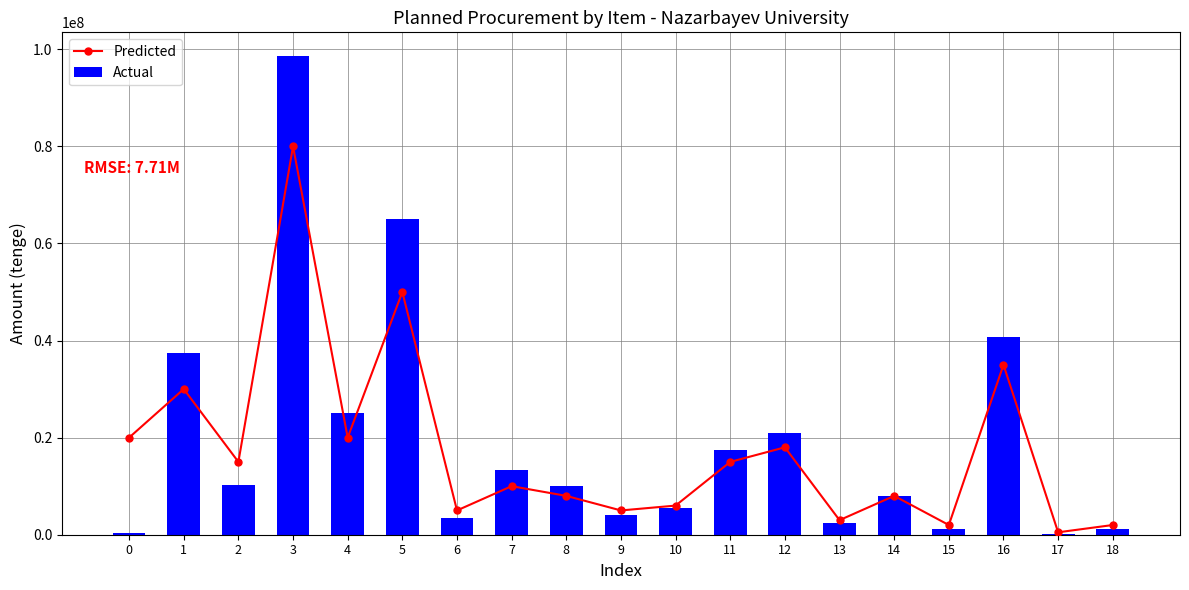

Reading left to right, what are all the values shown in this chart?

Predicted: 20000000	30000000	15000000	80000000	20000000	50000000	5000000	10000000	8000000	5000000	6000000	15000000	18000000	3000000	8000000	2000000	35000000	500000	2000000
Actual: 372000	37350000	10200000	98546454	25170000	65060000	3392857	13392857	9949375	4062564	5411990	17396196	20930000	2400000	7920000	1270000	40793600	170000	1080000